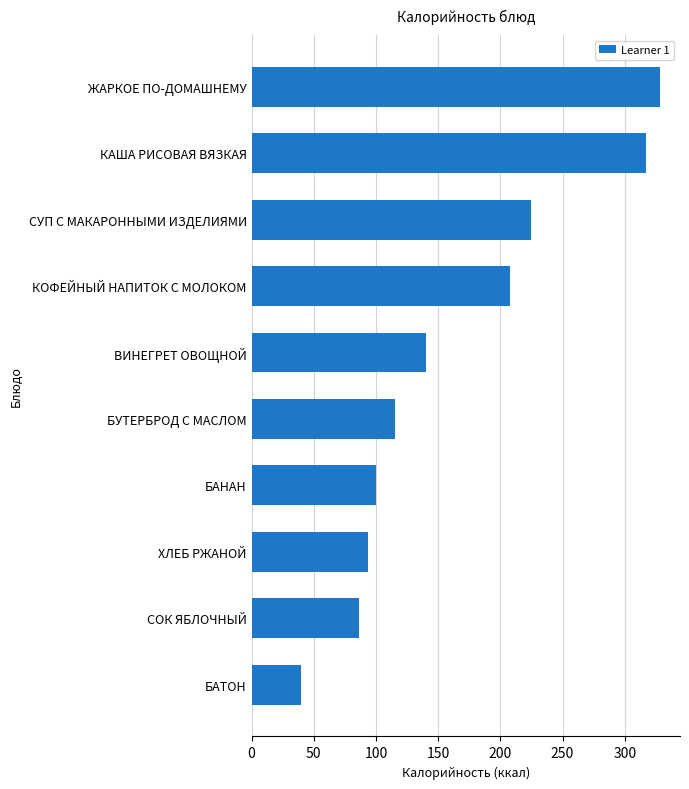

Reading bottom to top, transcribe all the data shown in this chart.

40	86	94	100	115	140	208	225	317	328